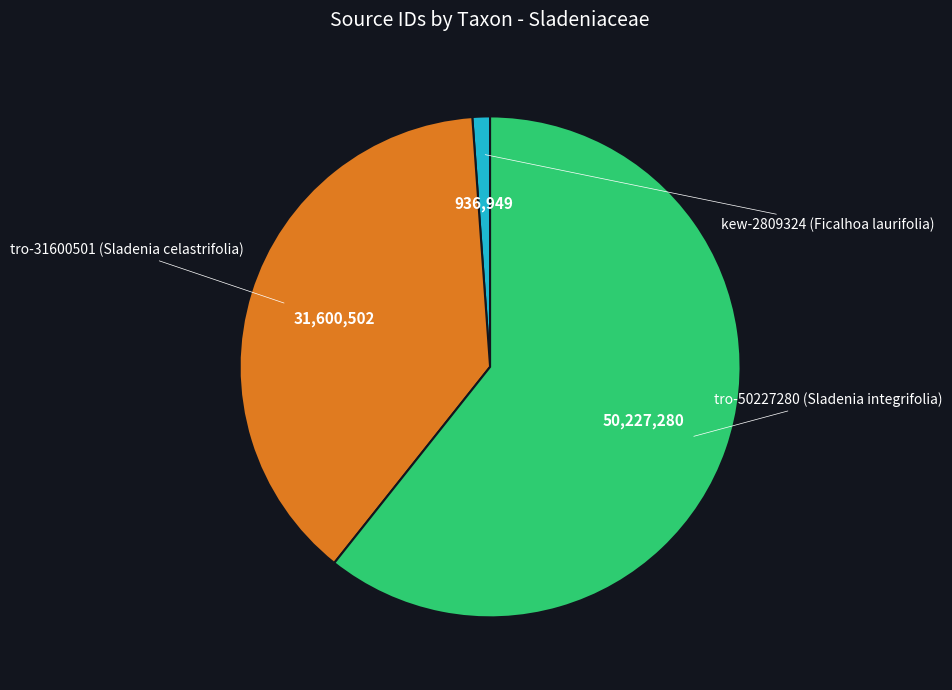

How many slices are in this pie chart?

3